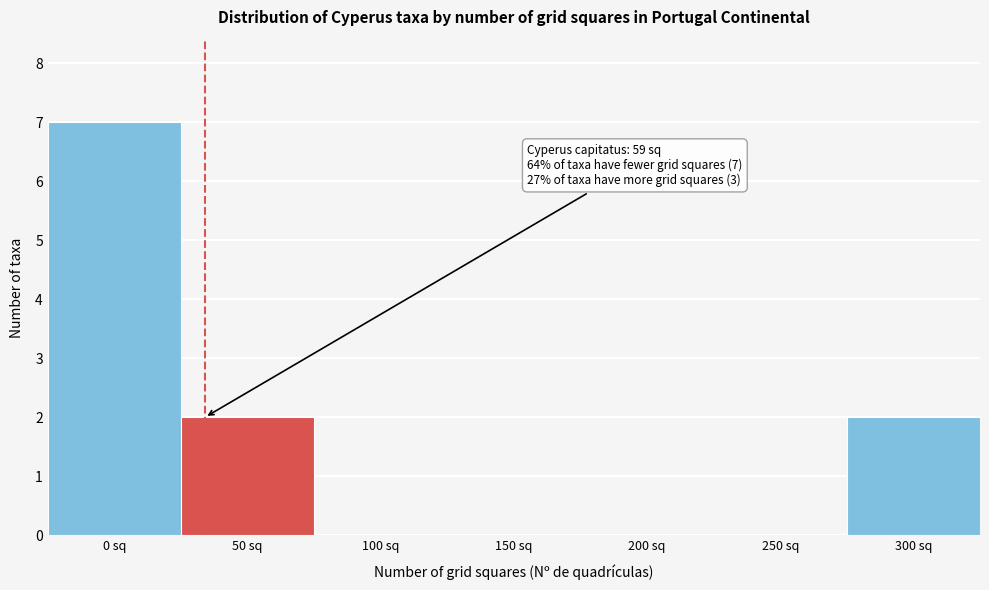

Reading left to right, transcribe all the data shown in this chart.

0 sq=7	50 sq=2	100 sq=0	150 sq=0	200 sq=0	250 sq=0	300 sq=2